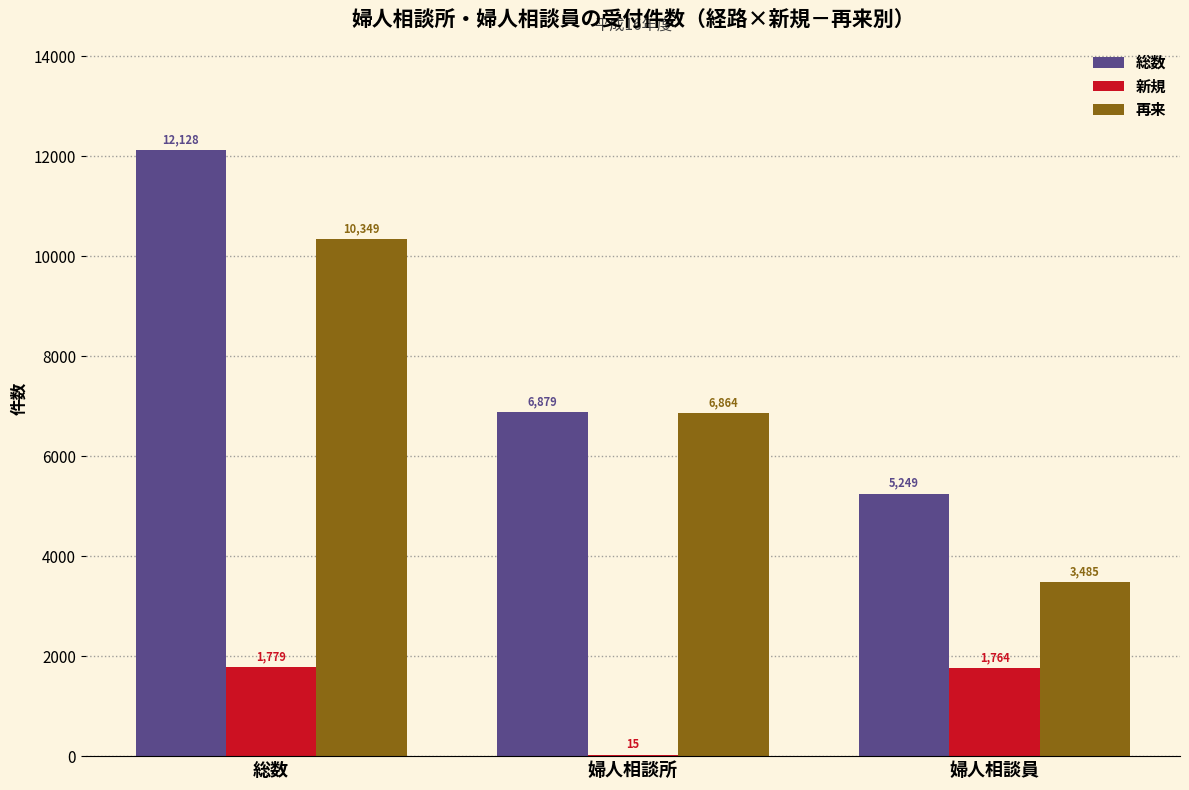

What is the sum of all 新規 values?

3558